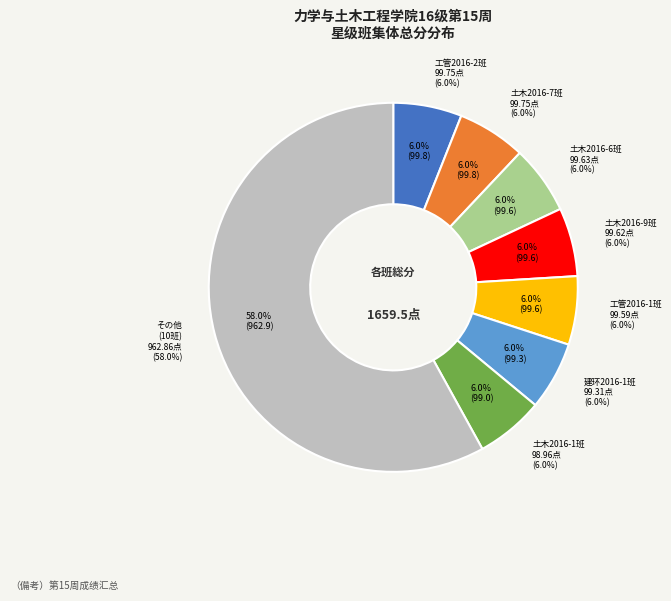

What is the change in value from 土木2016-1班 to 土木2016-6班?

+0.7